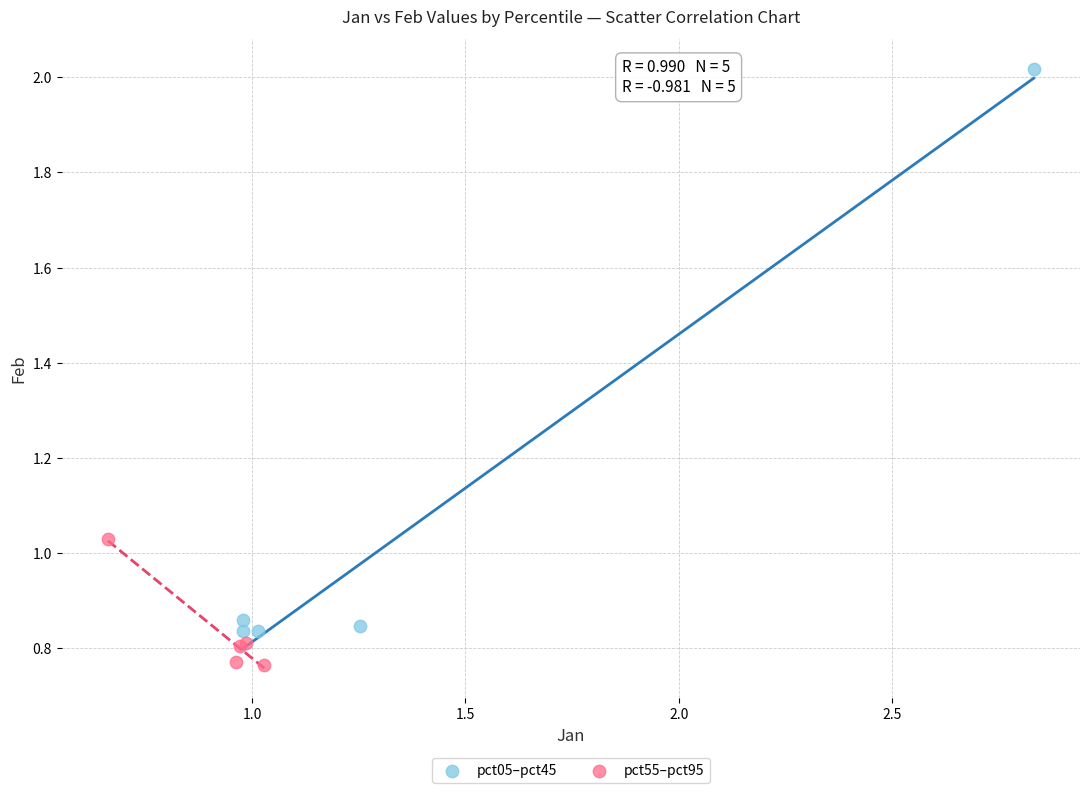

Which series has the largest Y range (max minus min)?

pct05–pct45